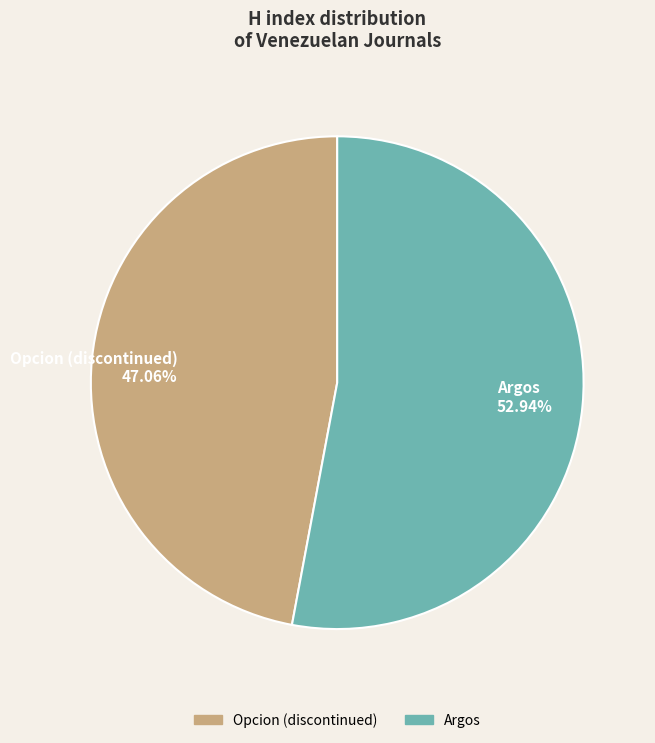

What percentage is the Argos slice, to the nearest percent?

53%